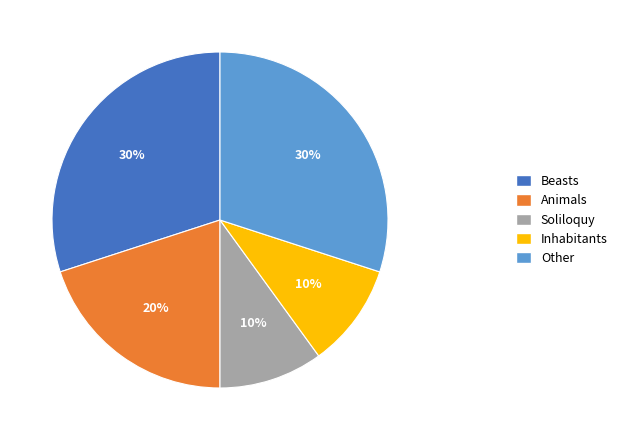

Does any single category account for the majority?

No